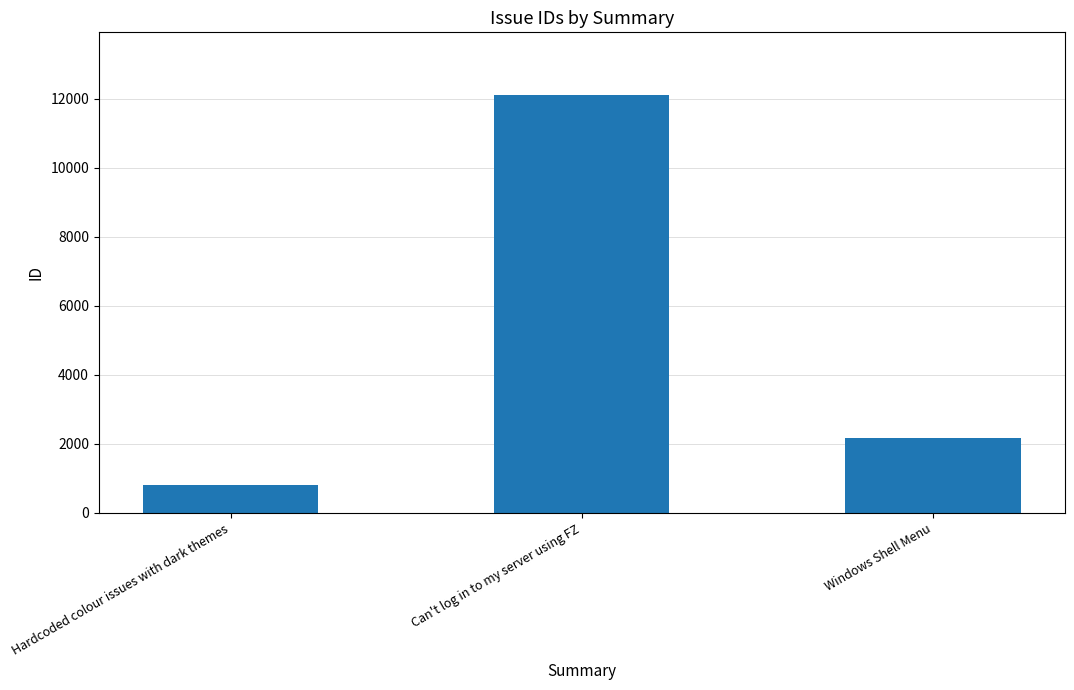

Reading left to right, what are all the values shown in this chart?

Hardcoded colour issues with dark themes=803	Can't log in to my server using FZ=12104	Windows Shell Menu=2175